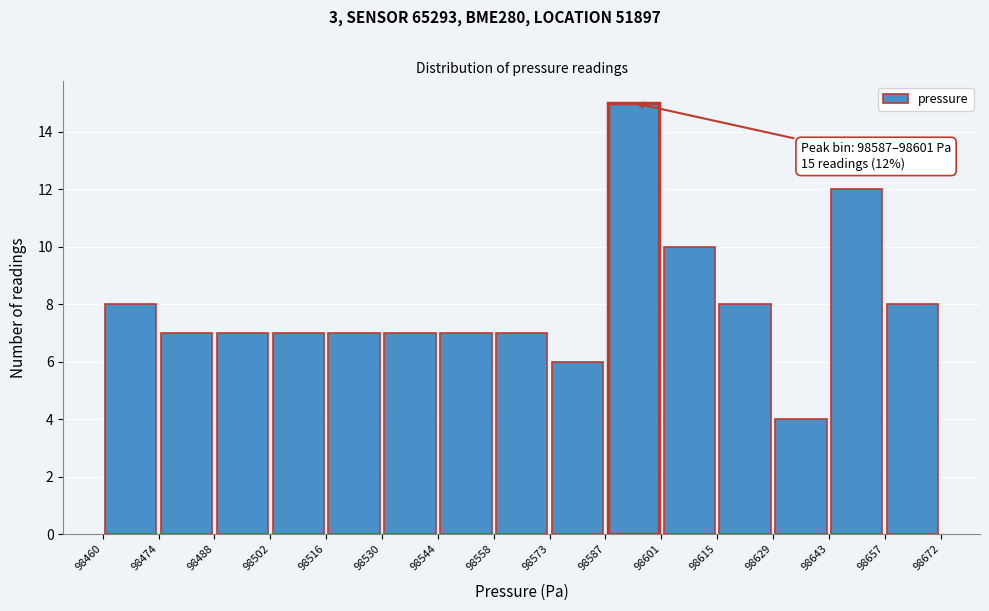

Over which range of the x-axis is the bar tallest?

98587 to 98601